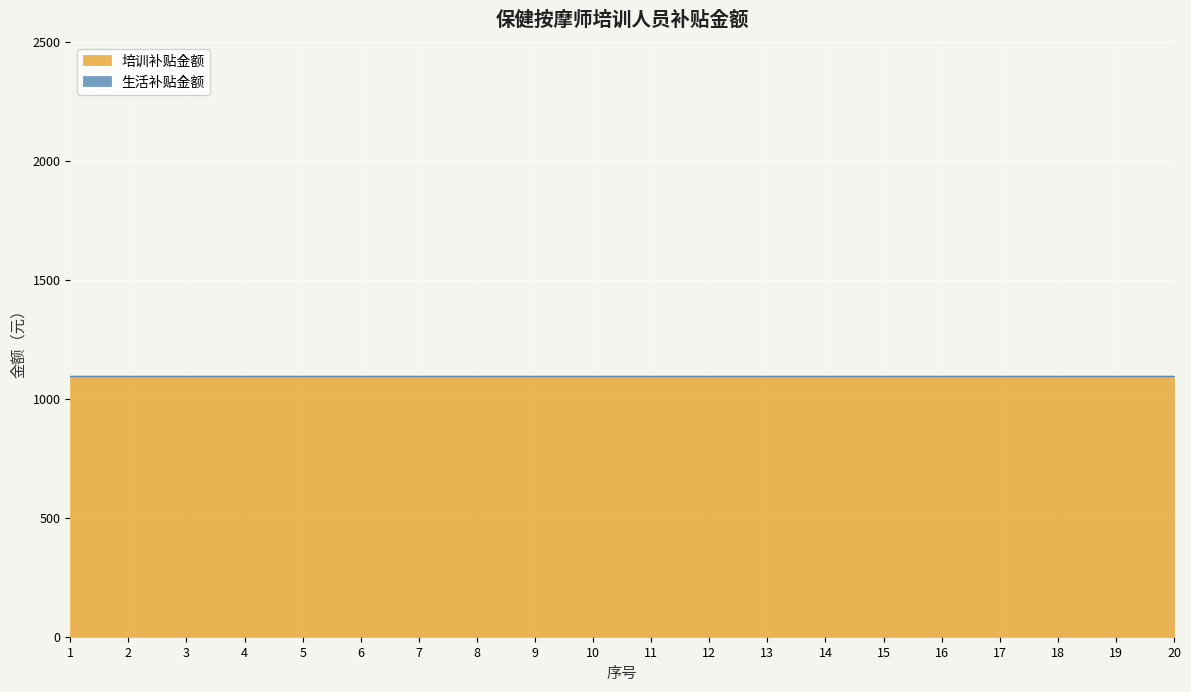

Rank the series by their maximum value, from highest to lowest.

培训补贴金额, 生活补贴金额